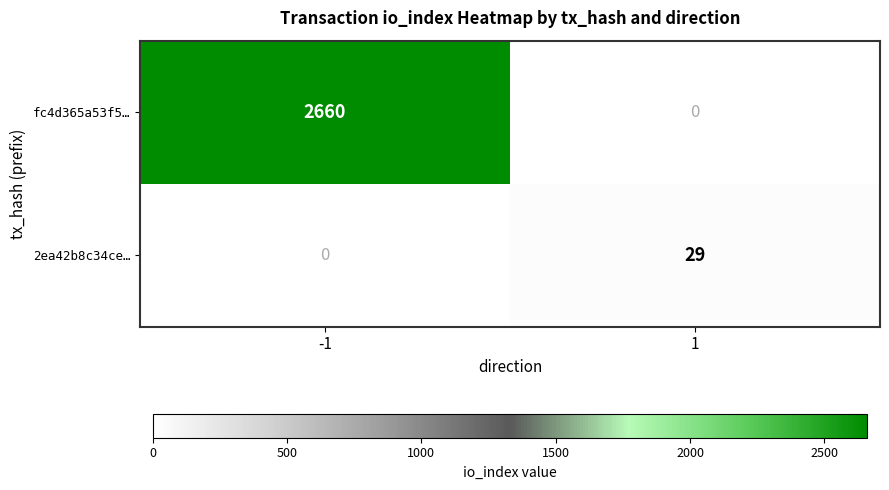

Reading right to left, extract all data points from this chart.

fc4d365a53f5…: 0	2660
2ea42b8c34ce…: 29	0